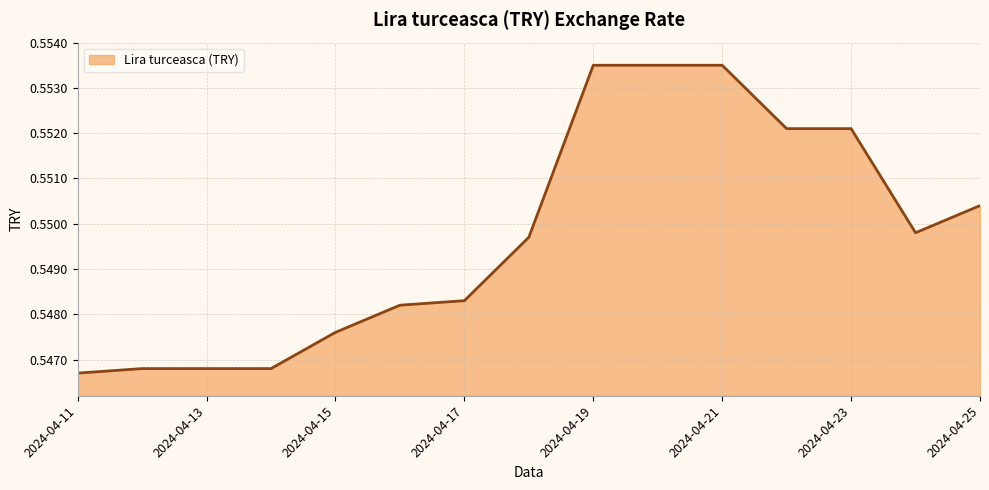

How many lines are shown in the chart?

1